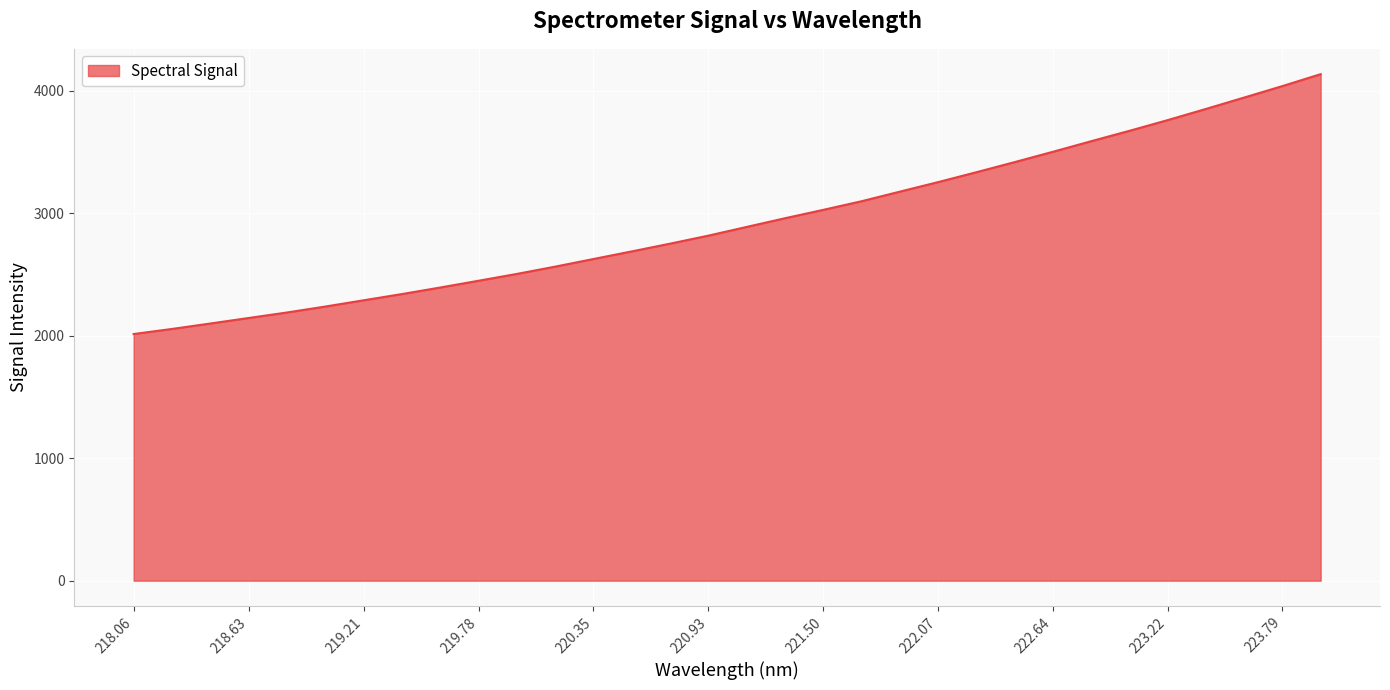

What is the minimum value shown in the chart?

2013.1